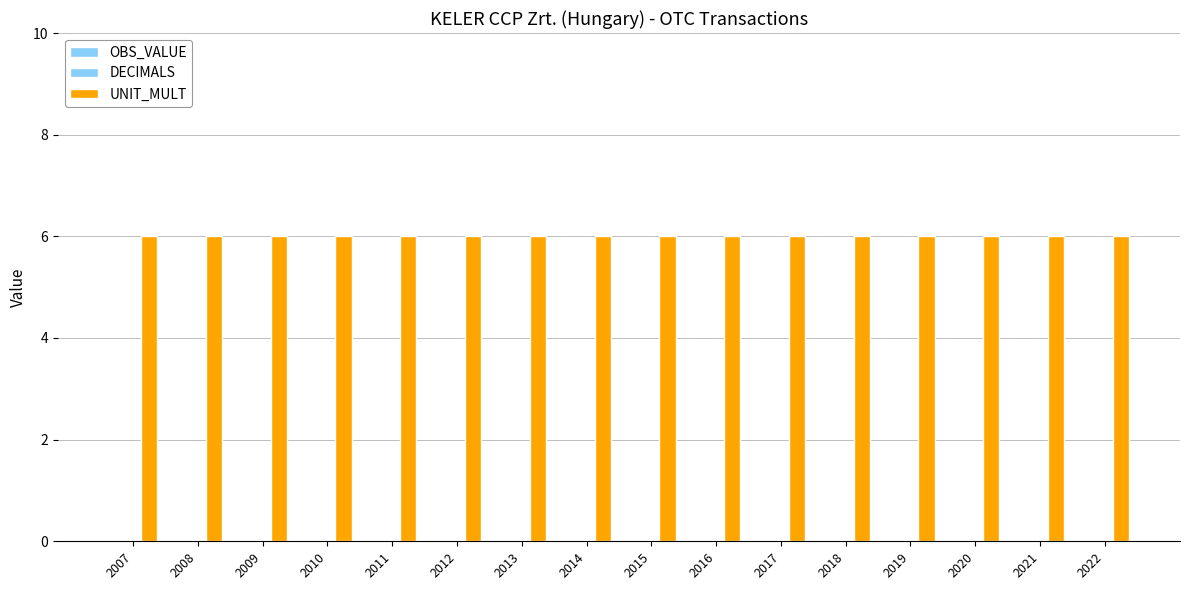

At which label does UNIT_MULT reach its peak?

2007